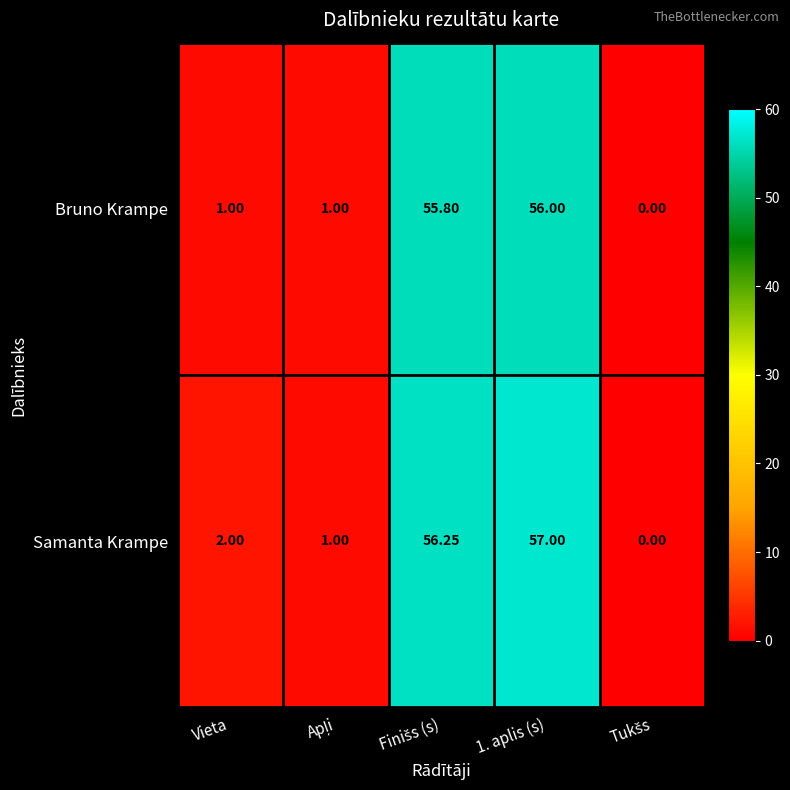

Which series has the widest spread of values?

Samanta Krampe